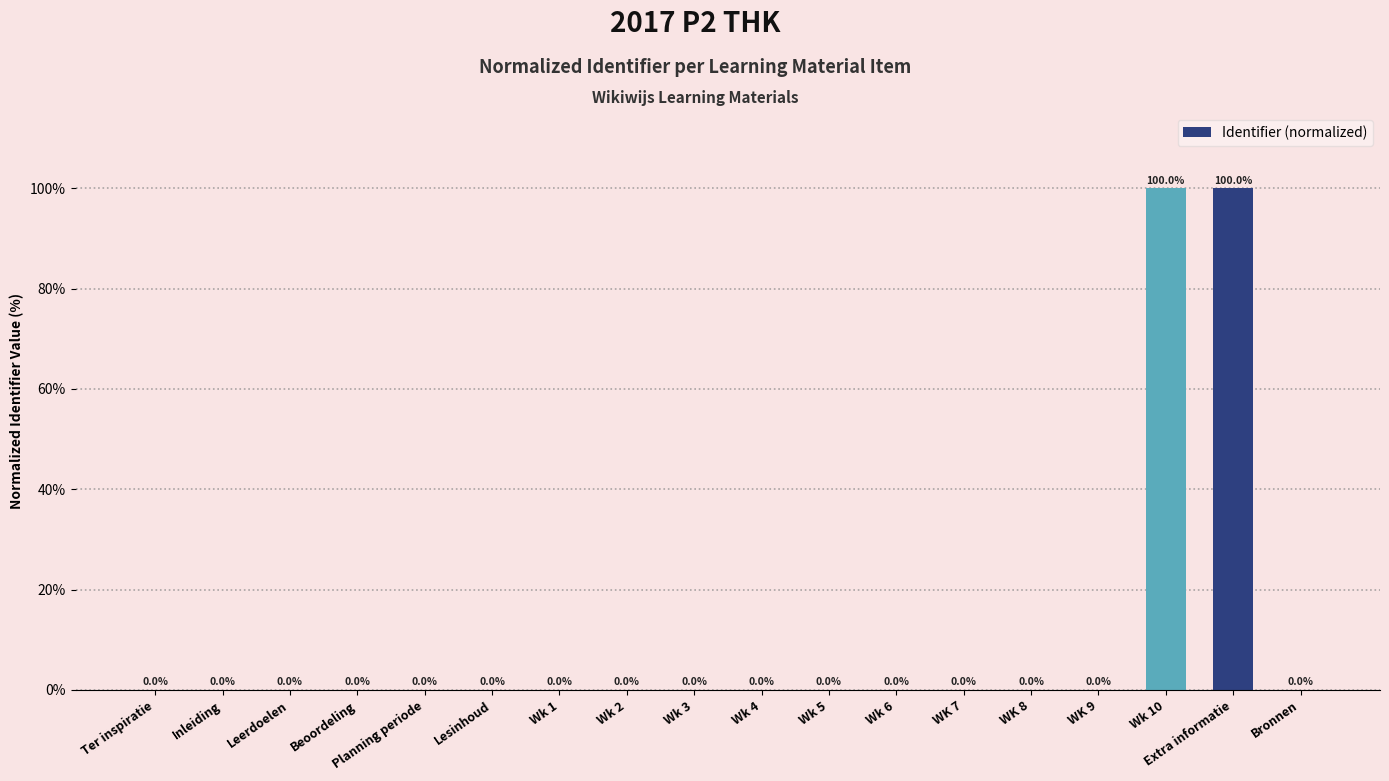

Are the bars horizontal?

No